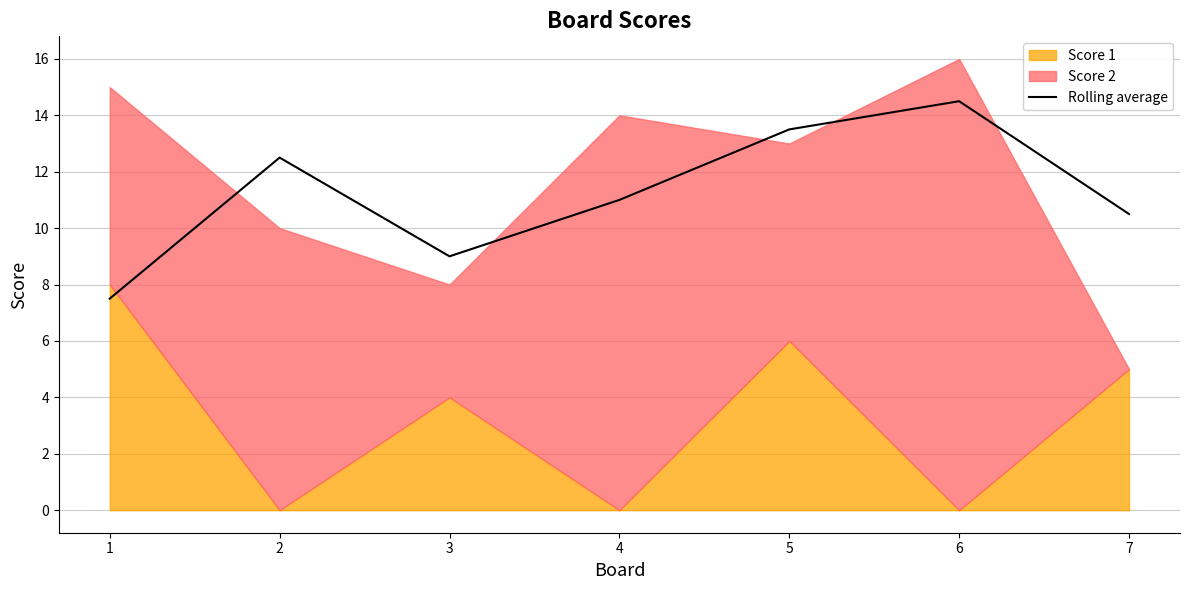

List the labels in order of value, largest first.

6, 5, 2, 4, 7, 3, 1